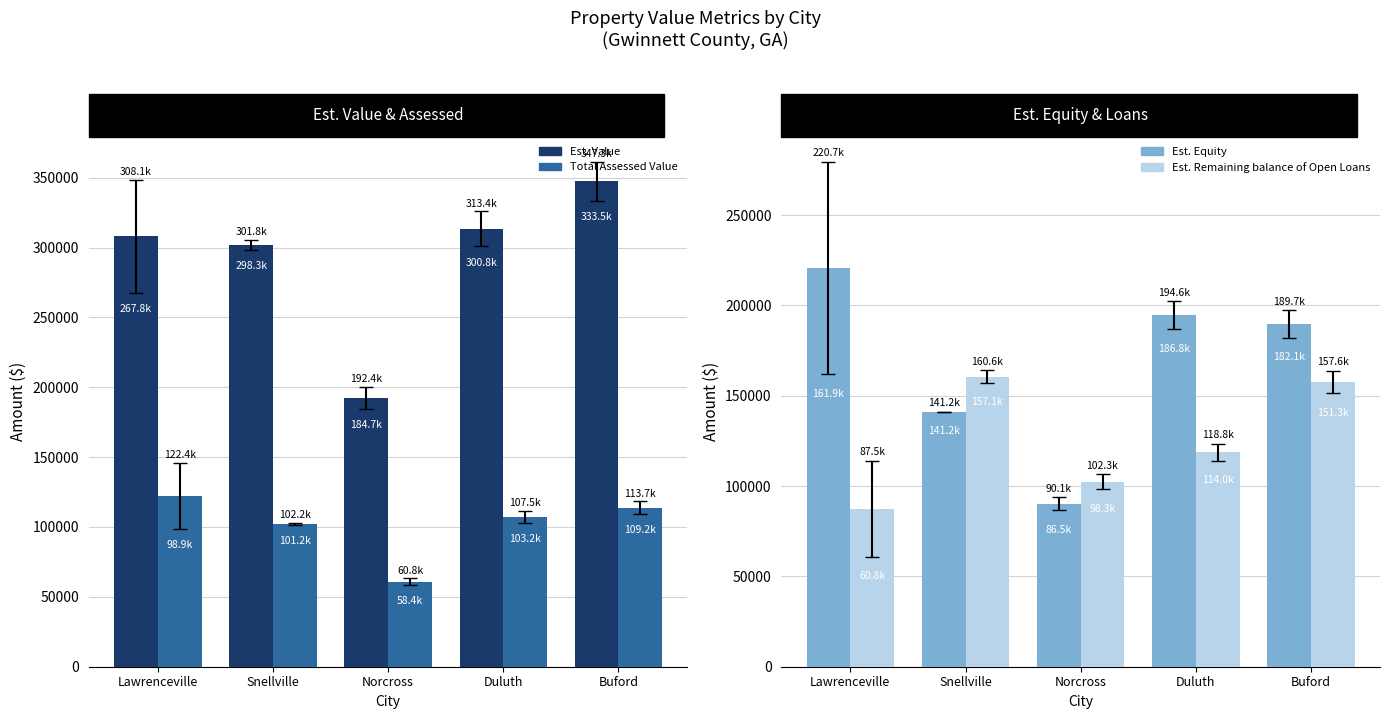

Rank the series at Norcross from lowest to highest value.

Total Assessed Value, Est. Equity, Est. Remaining balance of Open Loans, Est. Value